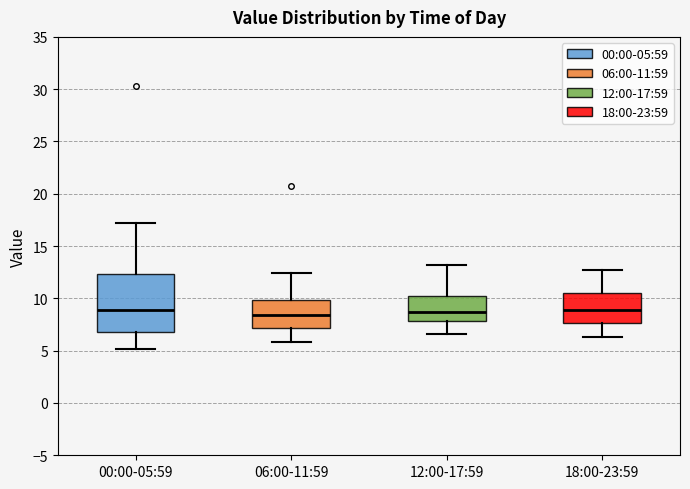

Reading left to right, transcribe this box plot: for each box, give where its median line is, the range the box spans, and where its two whiskers end, as read against the y-axis. The values are not printed on the chart, so give them approximately, as read against the axis.

00:00-05:59: median 9.0, box 7.0 to 12.5, whiskers 5.0 to 17.0
06:00-11:59: median 8.5, box 7.0 to 10.0, whiskers 6.0 to 12.5
12:00-17:59: median 8.5, box 8.0 to 10.0, whiskers 6.5 to 13.0
18:00-23:59: median 9.0, box 7.5 to 10.5, whiskers 6.5 to 12.5